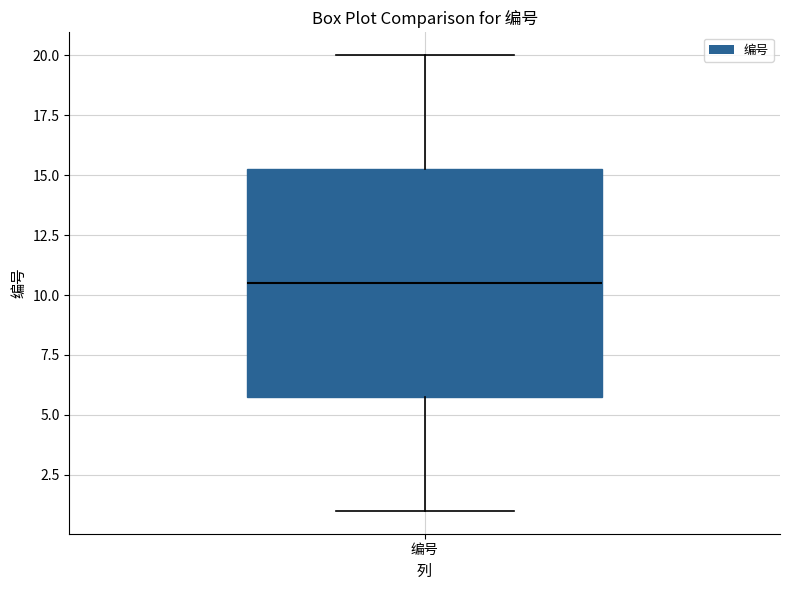

Where does the lower whisker of the box for 编号 end on the y-axis? The values are not printed on the chart, so give them approximately, as read against the axis.

1.0